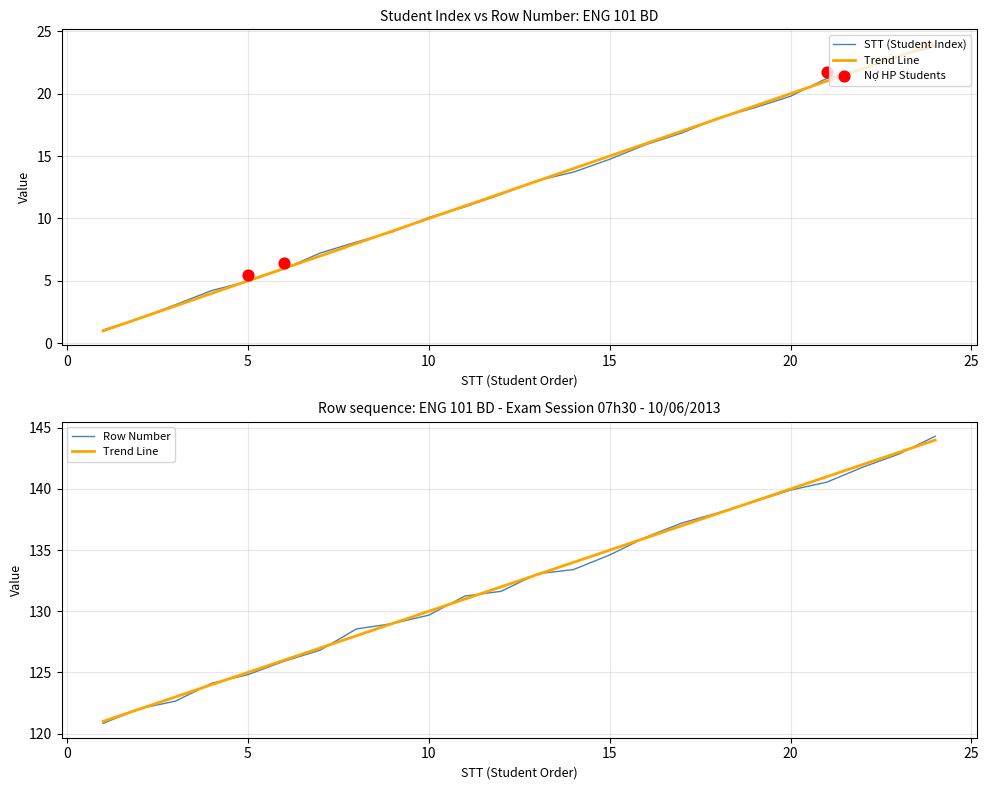

Which series contains the highest Y value?

Row Number